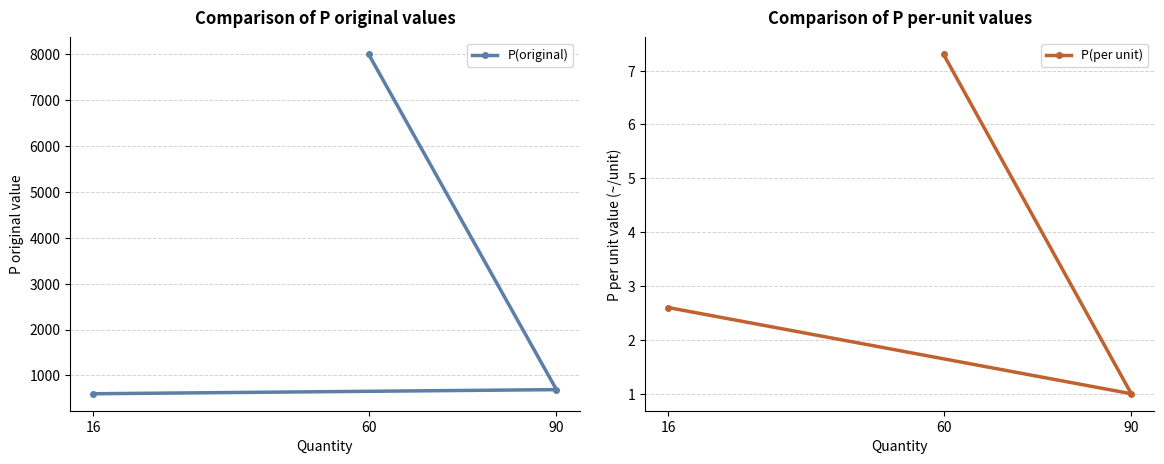

At which label is P(original) closest to 4300?

90